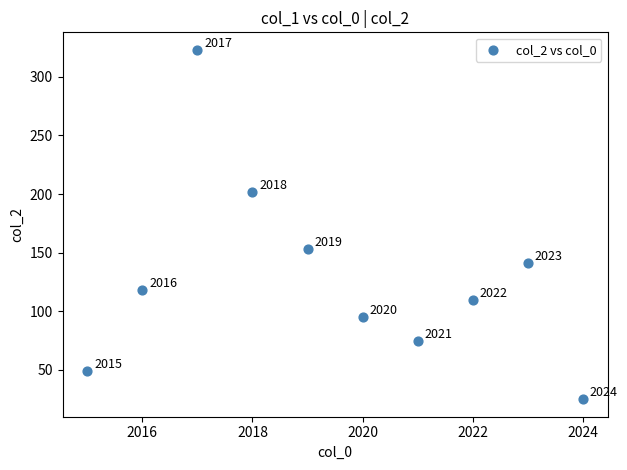

What is the range of Y values (max minus min)?

298